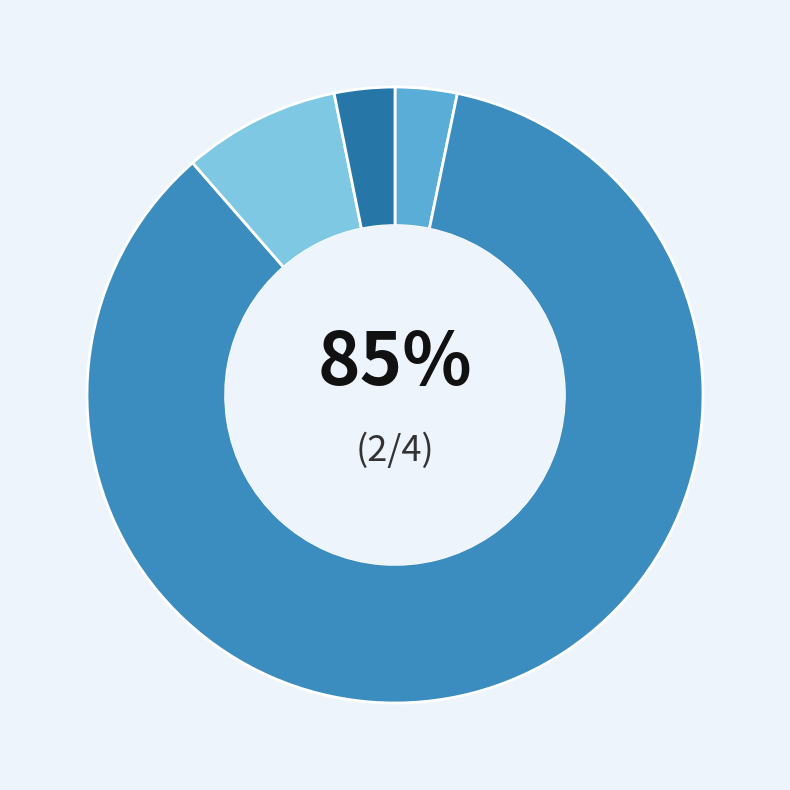

The Electricity, gas, steam and air conditioning supply slice represents 3% of the pie. True or false?

False